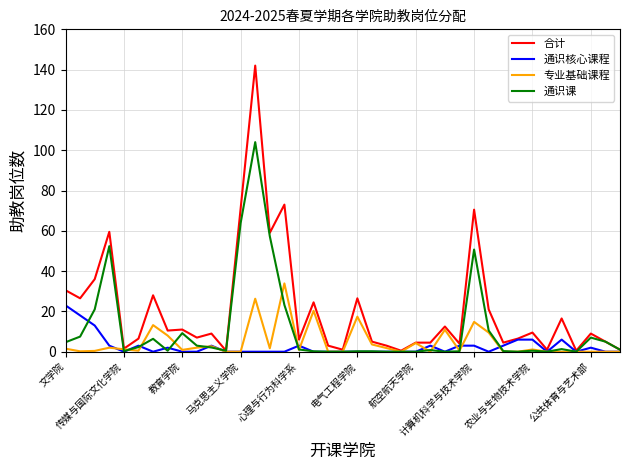

What is the maximum value shown in the chart?

142.0